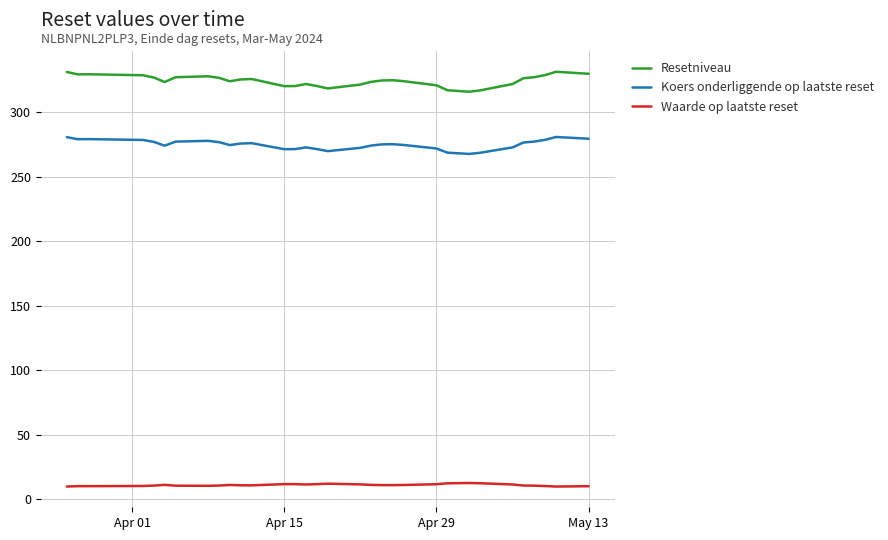

Which series has the widest spread of values?

Resetniveau